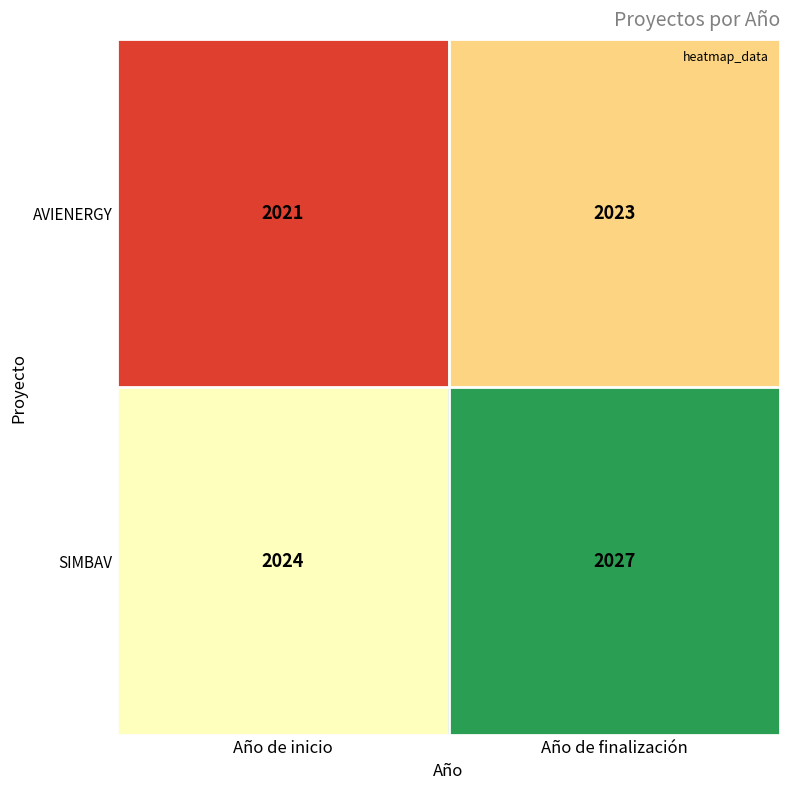

Reading right to left, transcribe all the data shown in this chart.

AVIENERGY: Año de finalización=2023	Año de inicio=2021
SIMBAV: Año de finalización=2027	Año de inicio=2024